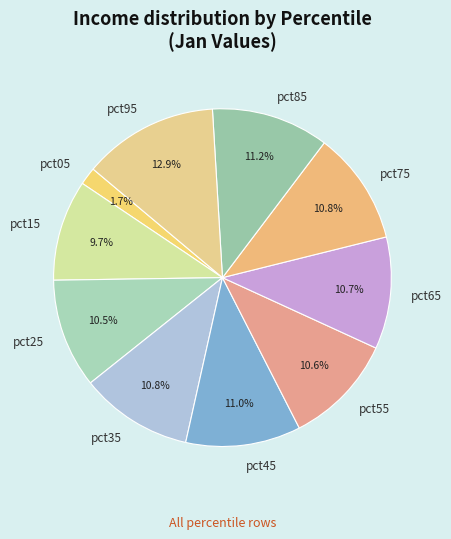

Does pct05 represent more than half of the total?

No